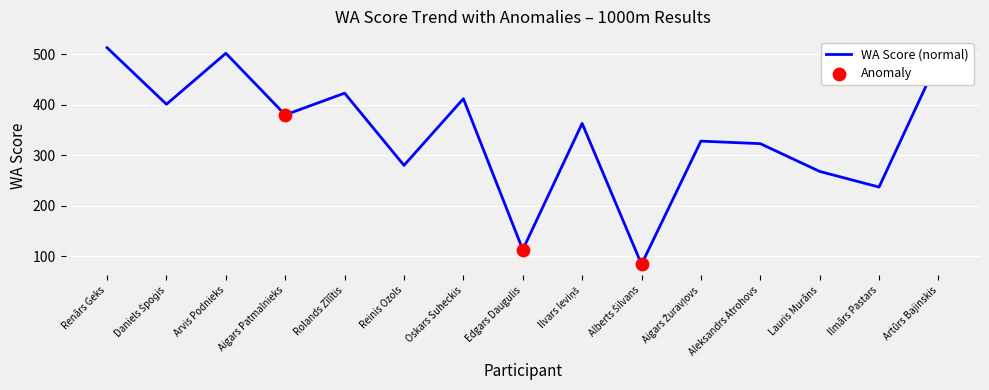

What is the change in value from Renārs Geks to Ilmārs Pastars?

-276